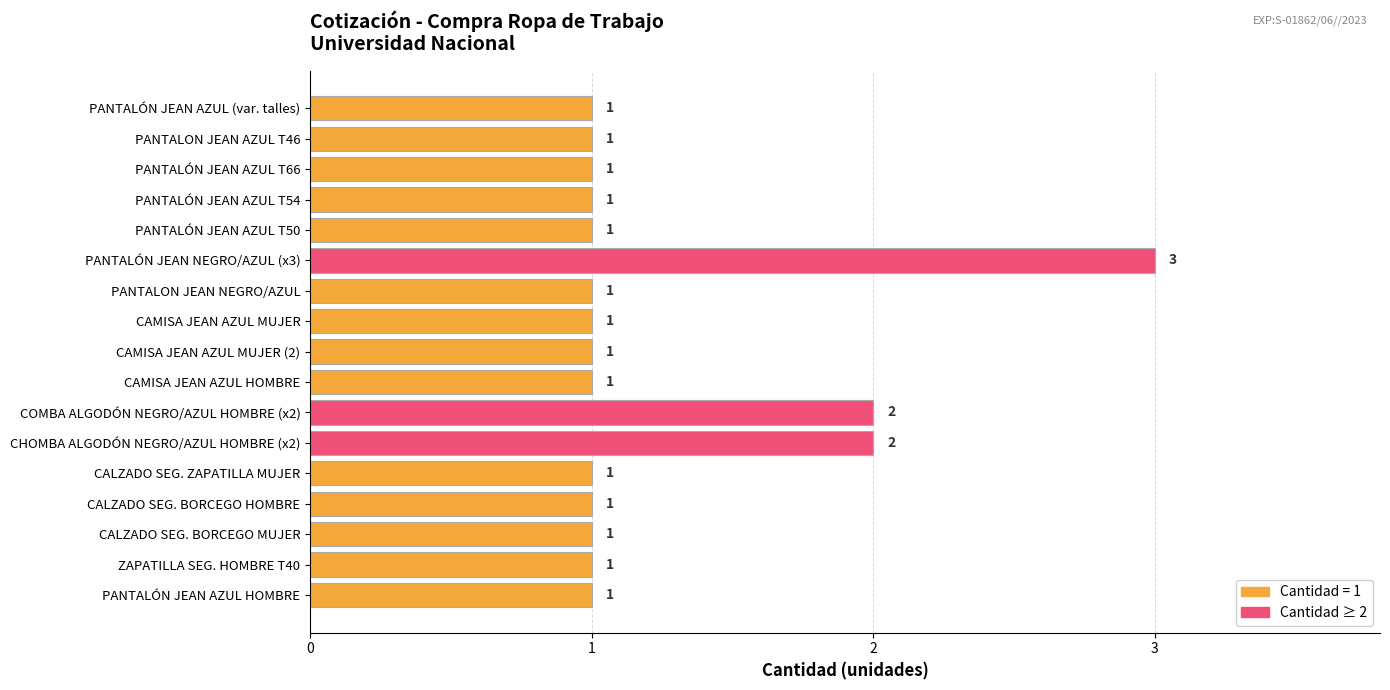

What is the label of the 14th bar from the bottom?

PANTALÓN JEAN AZUL T54